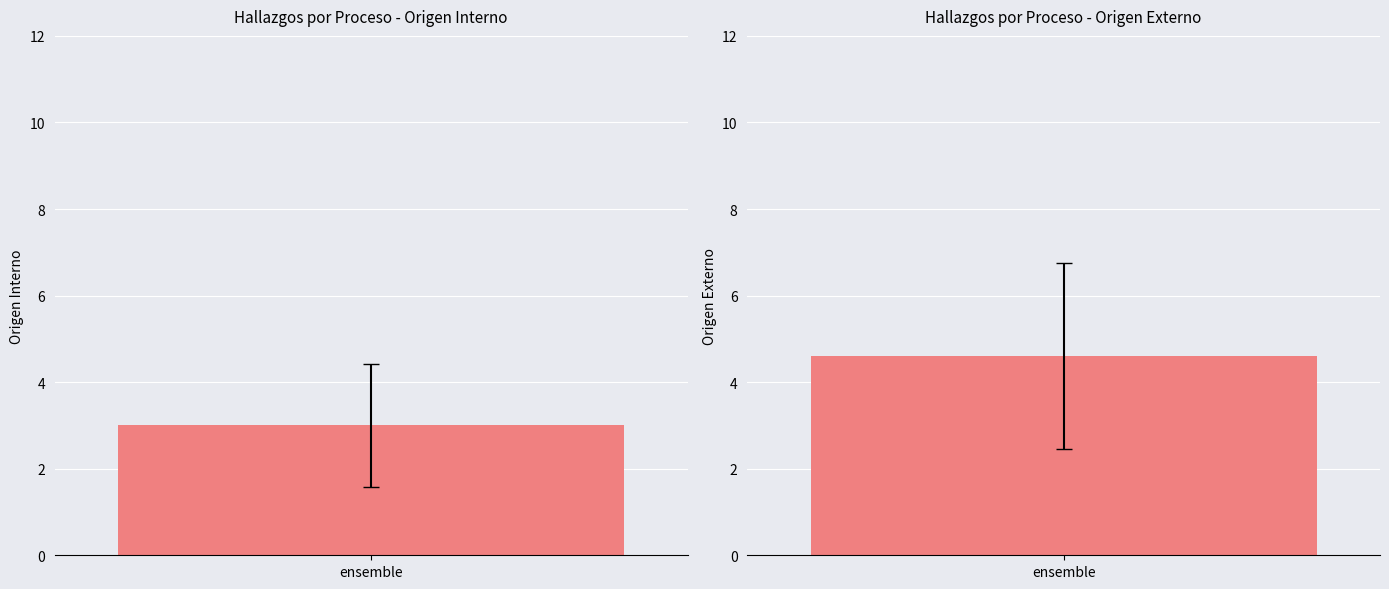

Rank the series by their average value, from highest to lowest.

Origen externo, Origen Interno